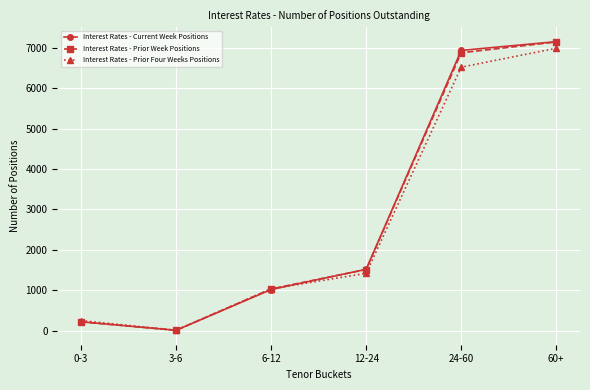

What is the difference between the maximum and second lowest values in the Interest Rates - Prior Four Weeks Positions series?

6738